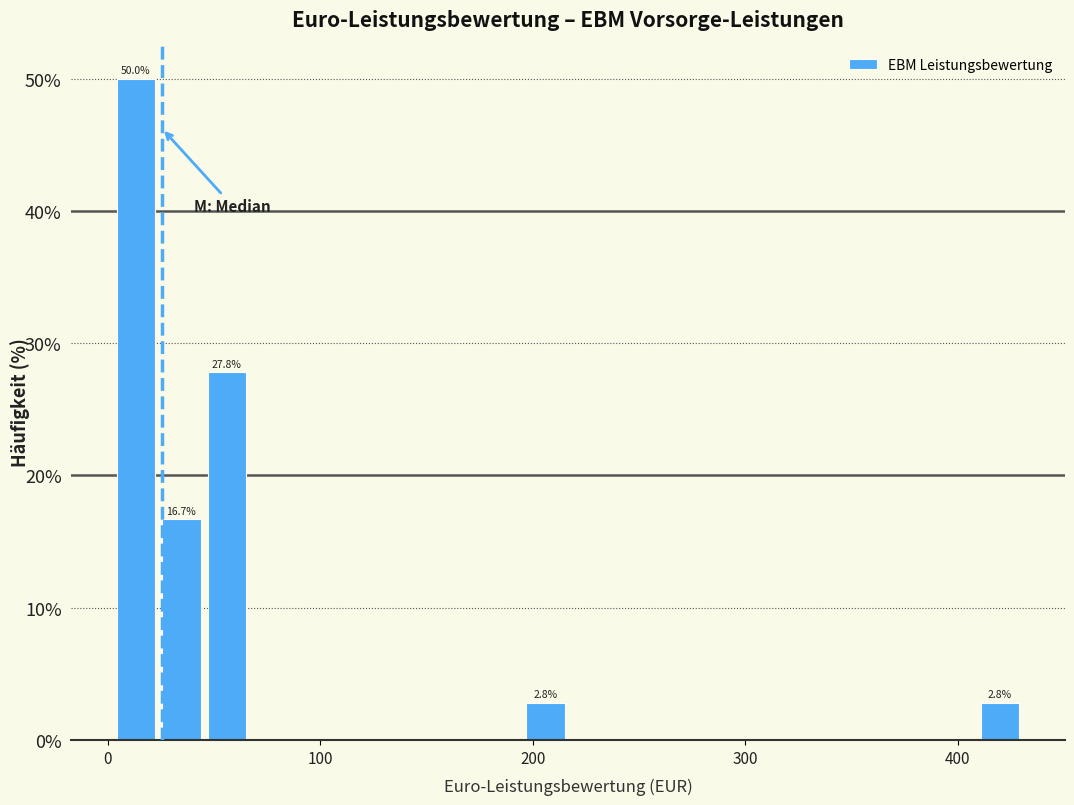

Around what value on the x-axis is the tallest bar? Give the approximate position of its centre, as read against the axis.

10